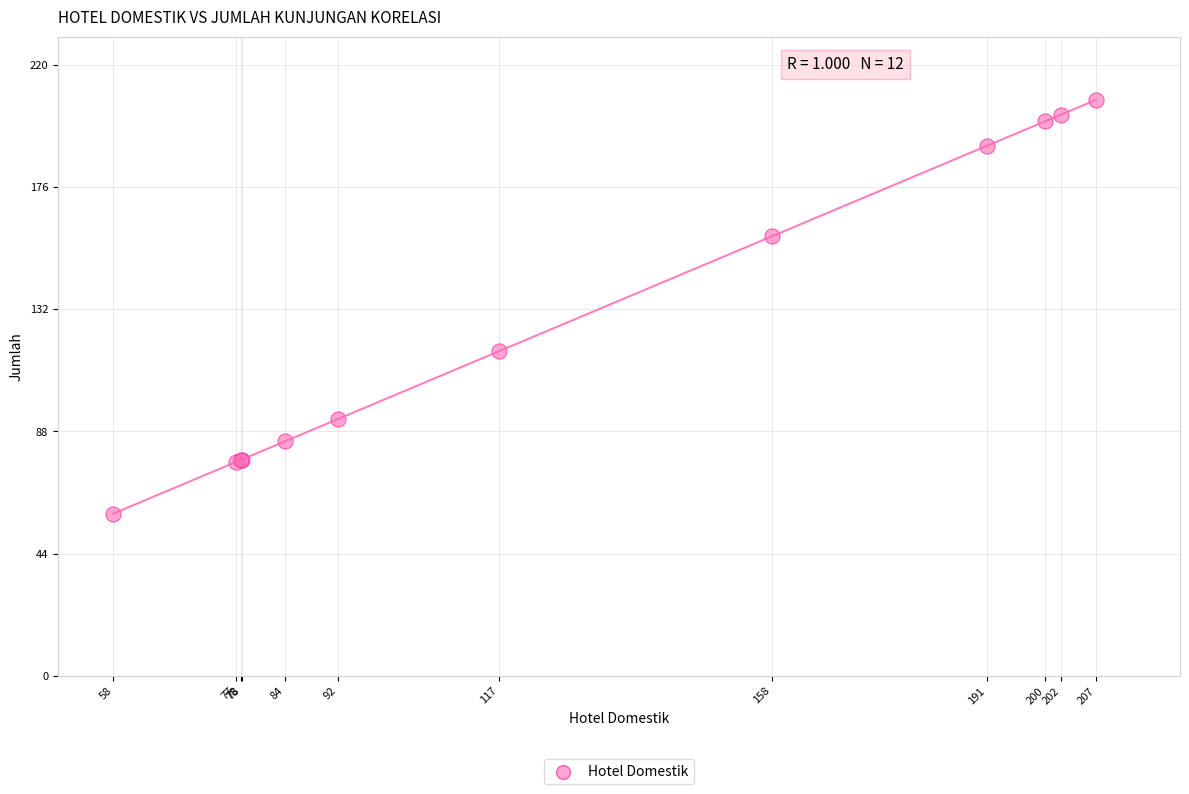

What Y value in the scatter plot is closest to 132?

116.8